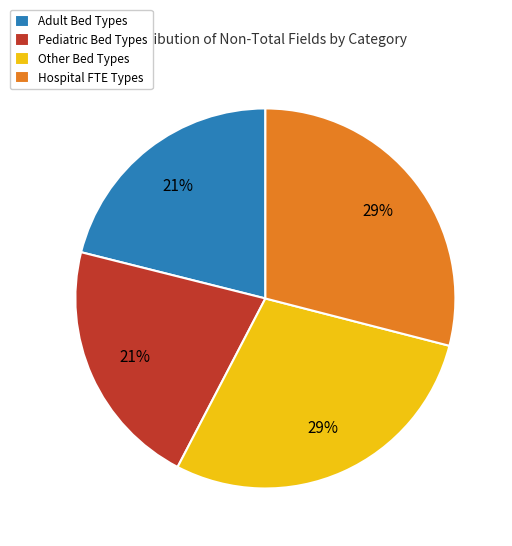

Is there any slice that represents more than half of the pie?

No